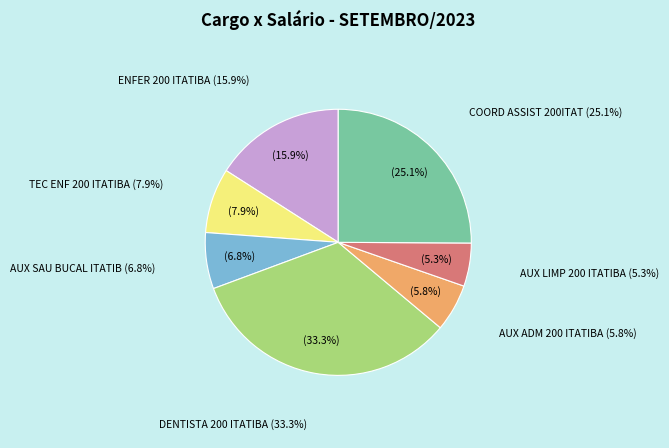

To the nearest percent, what is the difference between the TEC ENF 200 ITATIBA and AUX SAU BUCAL ITATIB slice percentages?

1%